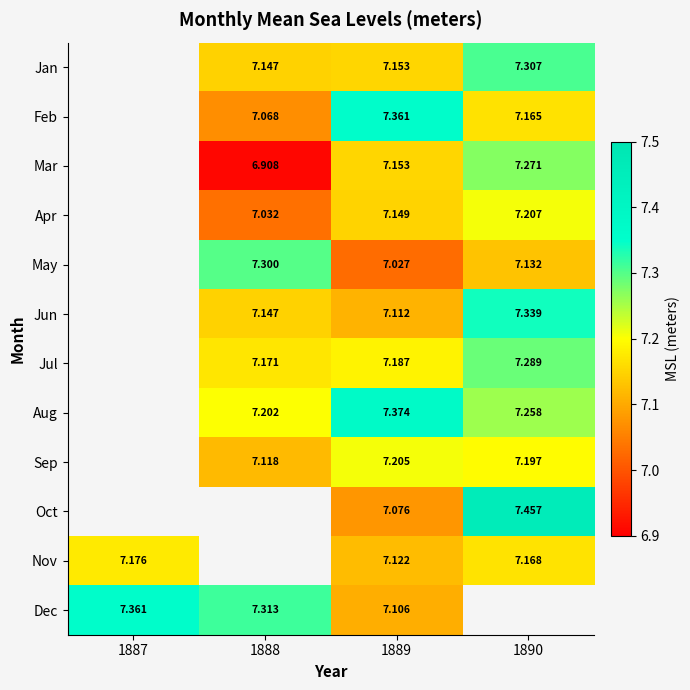

Between 1890 and 1888, which is larger?

1890